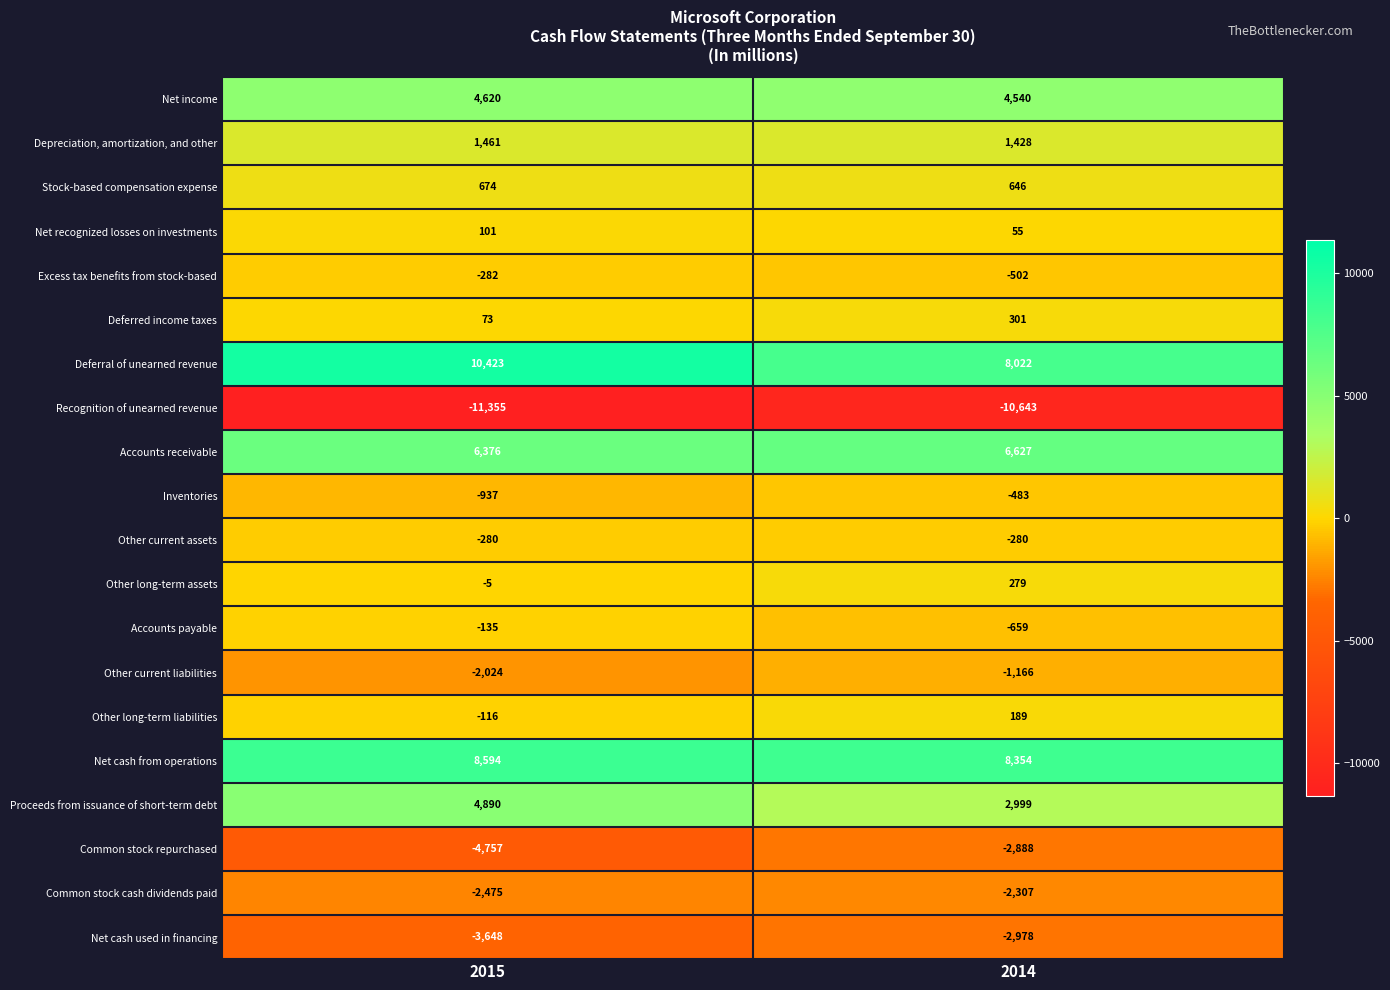

How many data points does each series have?

2